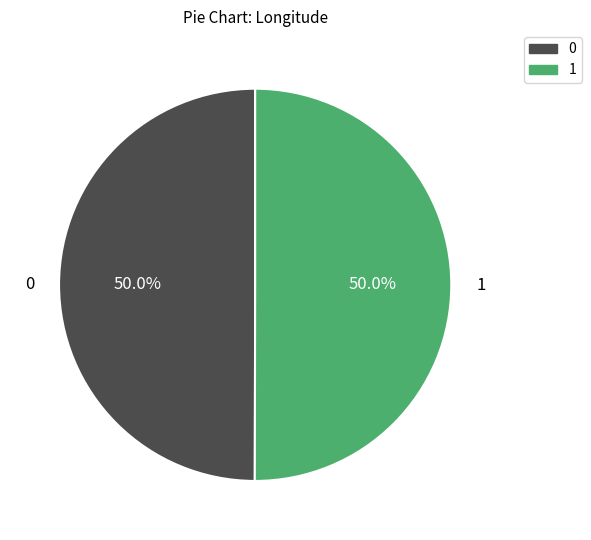

Approximately how many times larger is the value at 1 compared to 0?

1.0